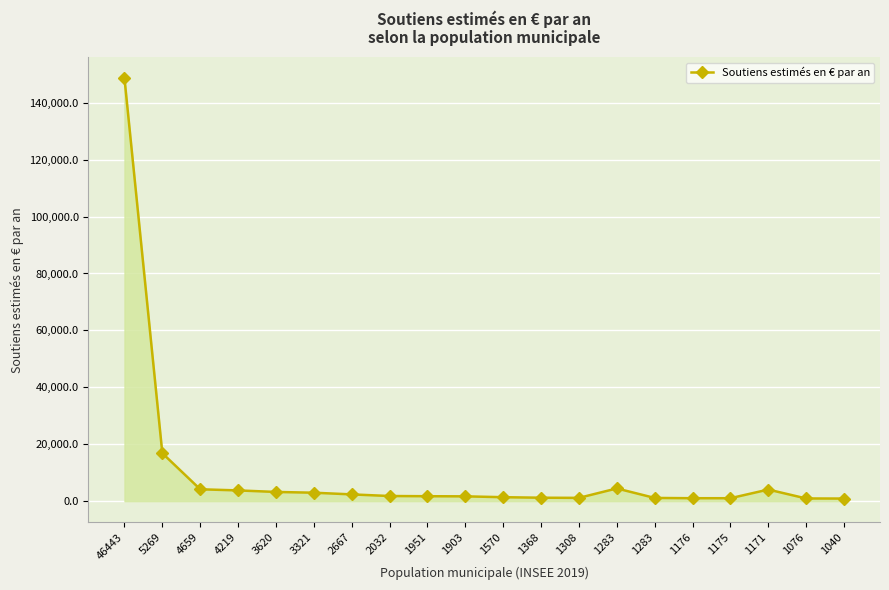

How many lines are shown in the chart?

1